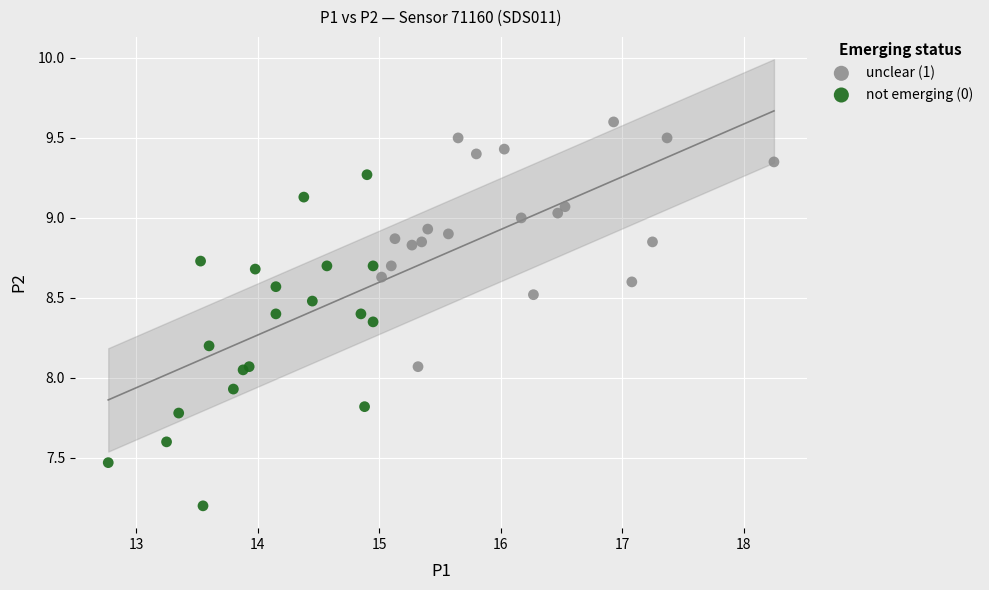

Which series contains the highest Y value?

unclear (1)